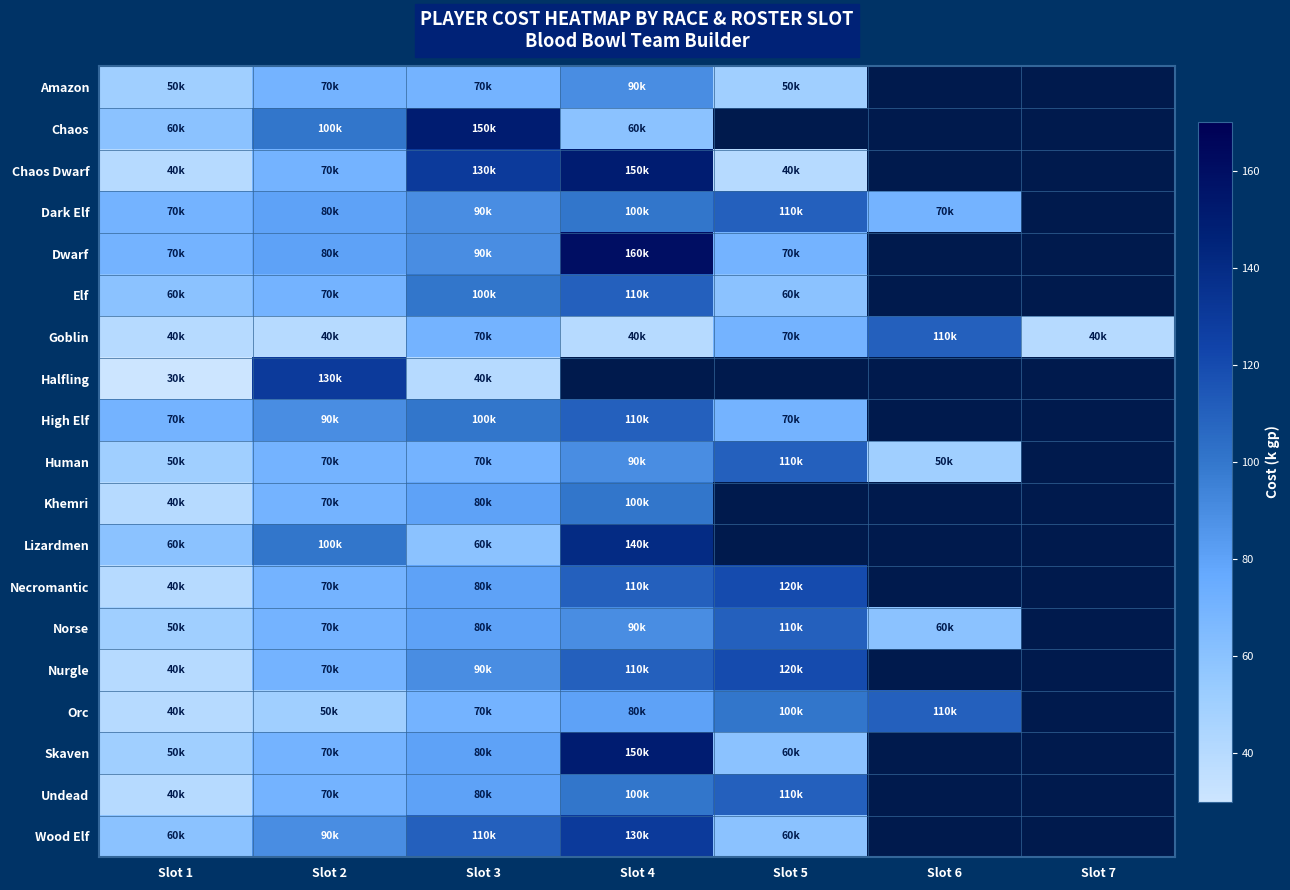

At which label is Dark Elf closest to 90?

Slot 3